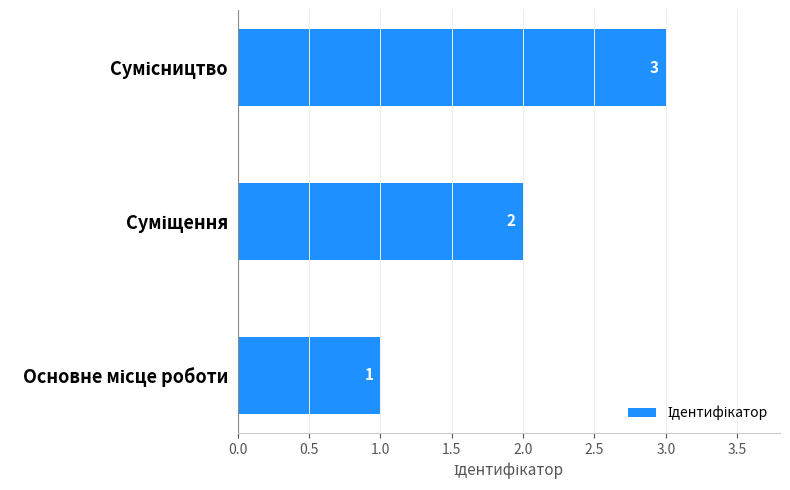

Count the values in the range 1 to 3.

3